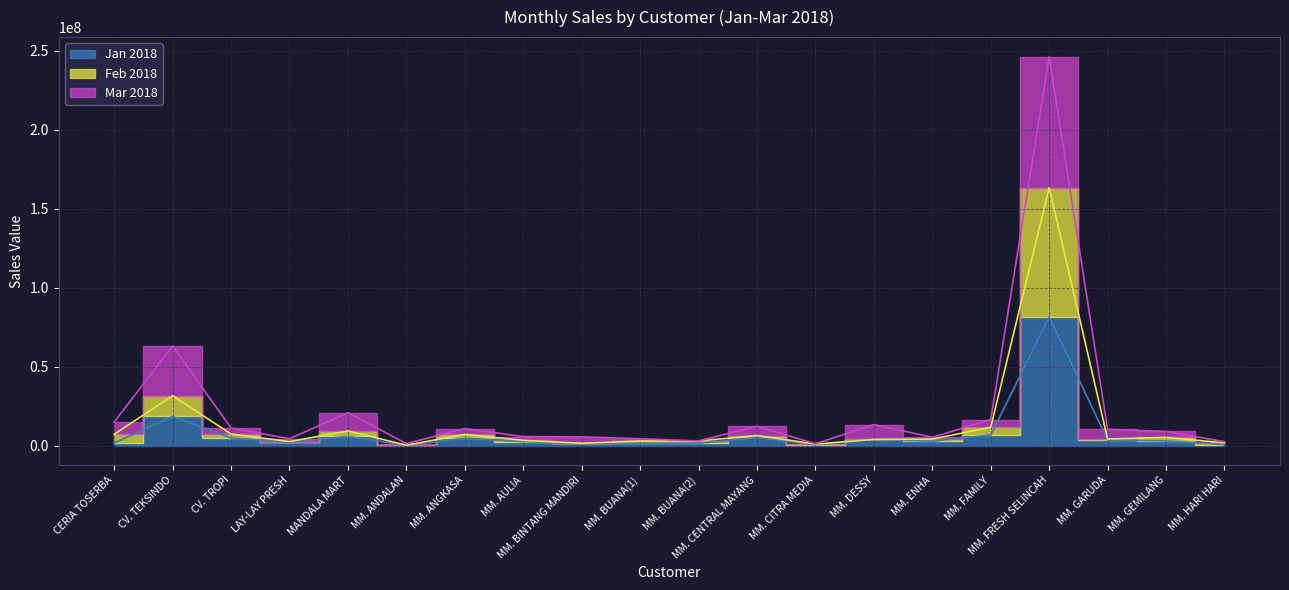

At which category is the sum across all series the highest?

MM. FRESH SELINCAH